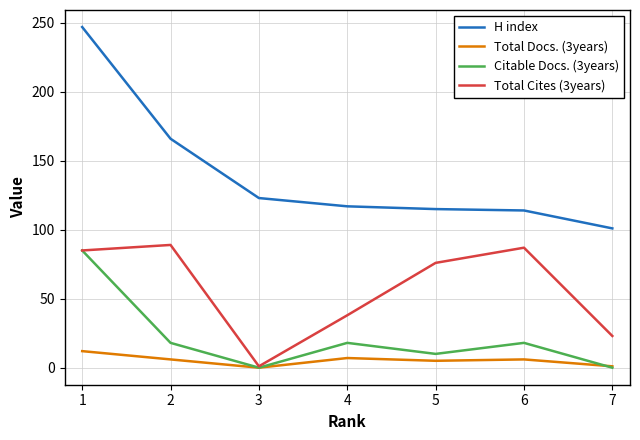

Which series has the widest spread of values?

H index